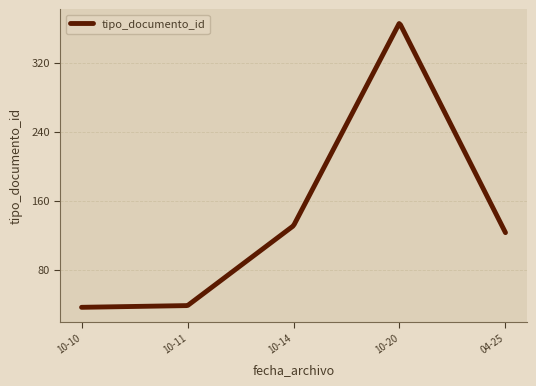

What is the difference between the maximum and minimum values?

328.7